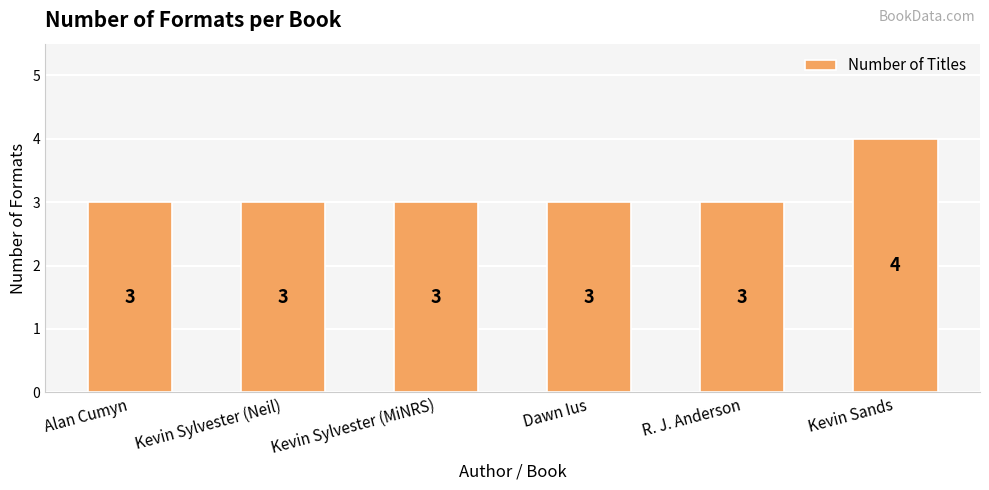

What is the average value?

3